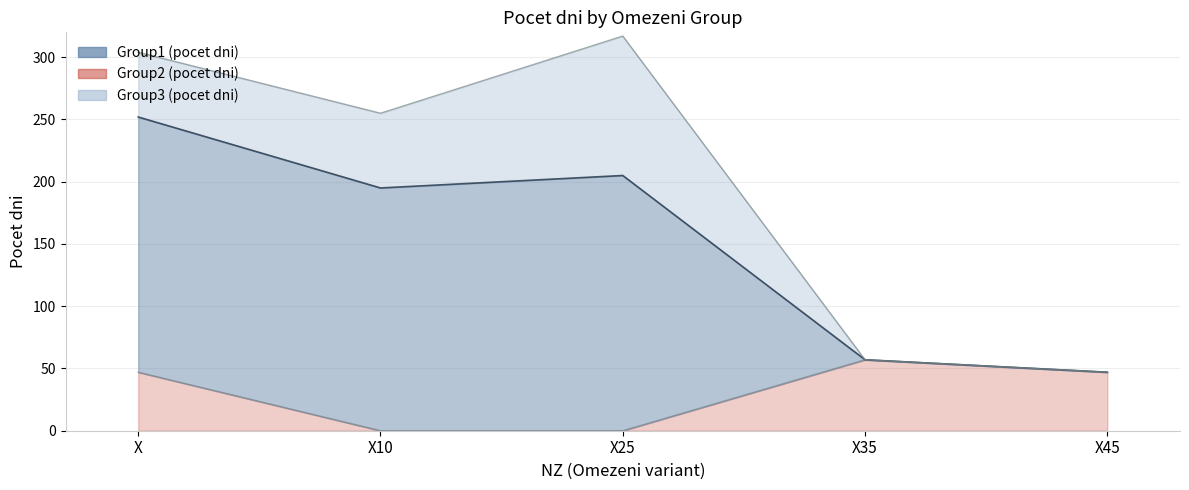

True or false: Group1 (pocet dni) has more than 1 points higher than both neighbors.

False